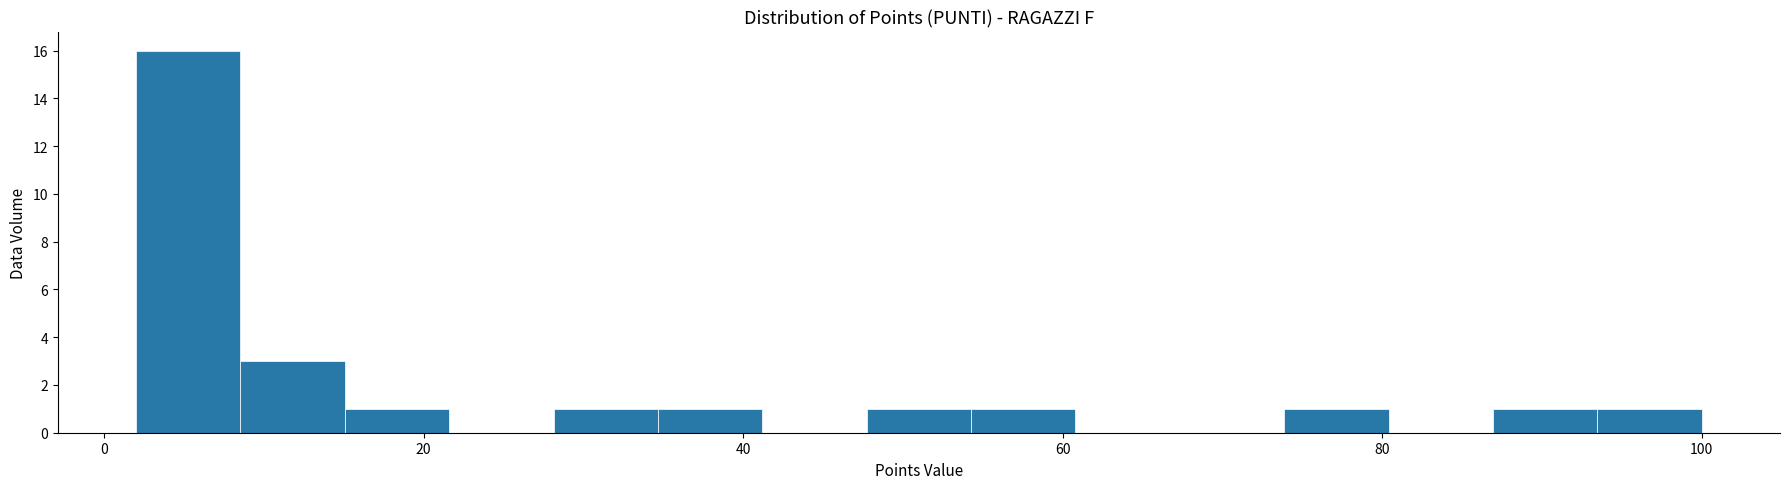

Read against the x-axis, roughly where is the centre of the tallest bar?

6